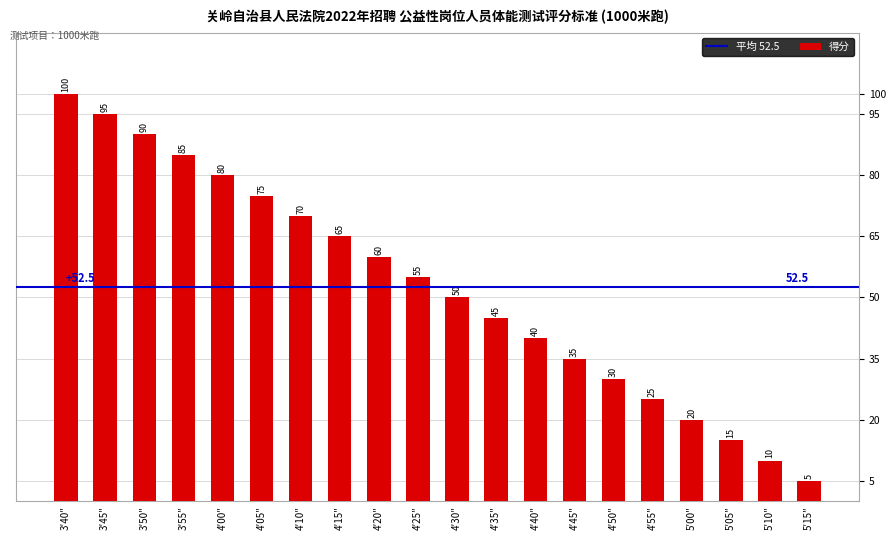

How many data points are less than 55?

10